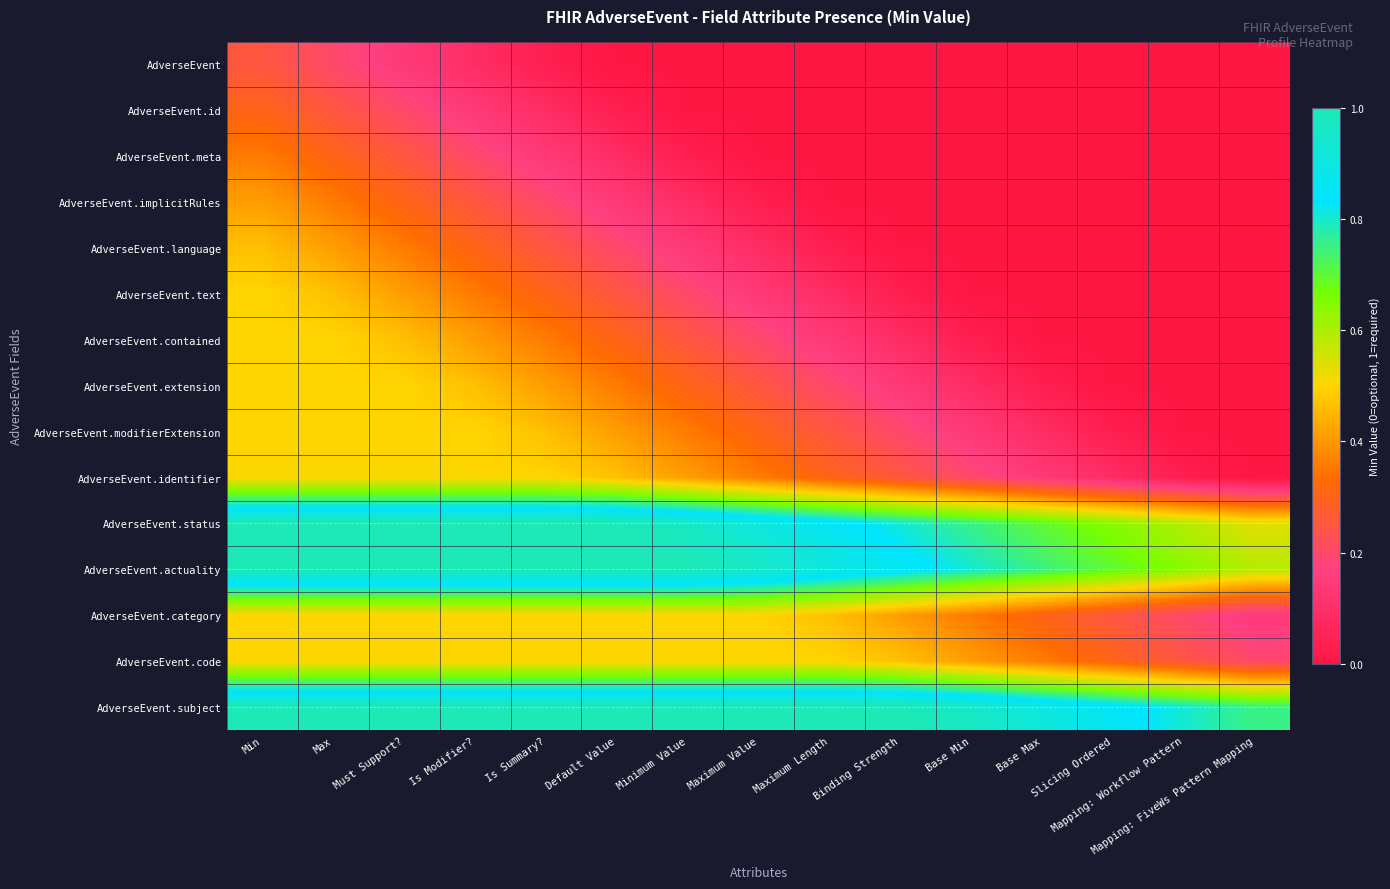

At which category is the sum across all series the highest?

Min